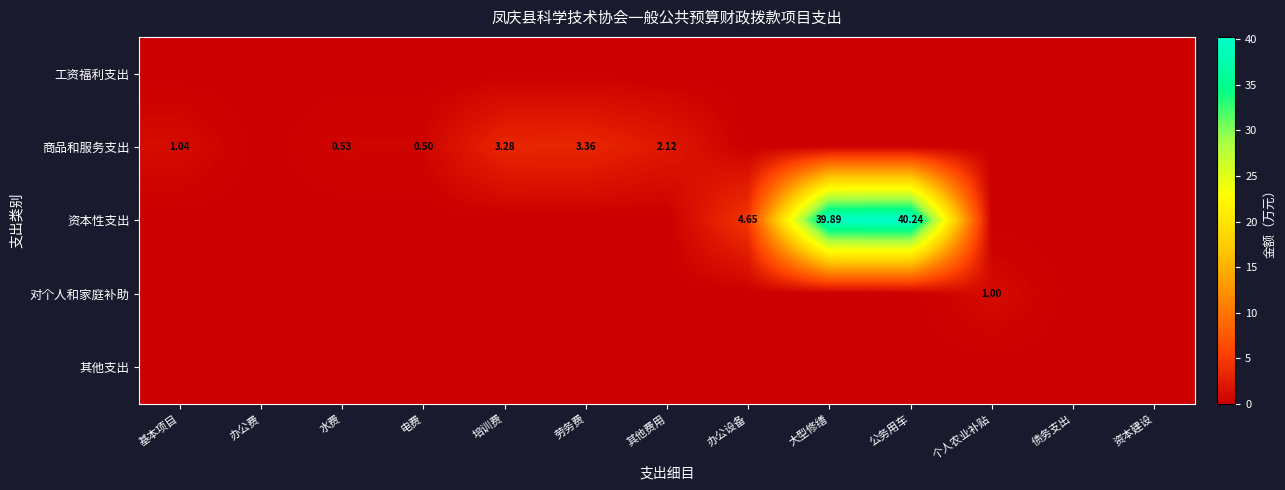

Is the value of 商品和服务支出 at 电费 greater than the value of 资本性支出 at 大型修缮?

No